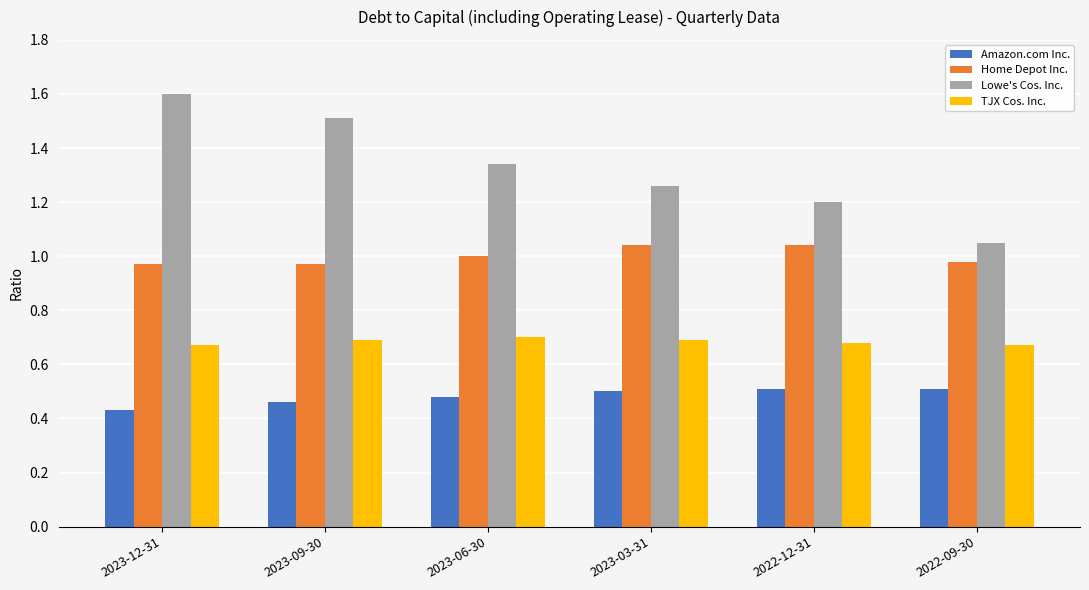

Which series has the largest range (max minus min)?

Lowe's Cos. Inc.